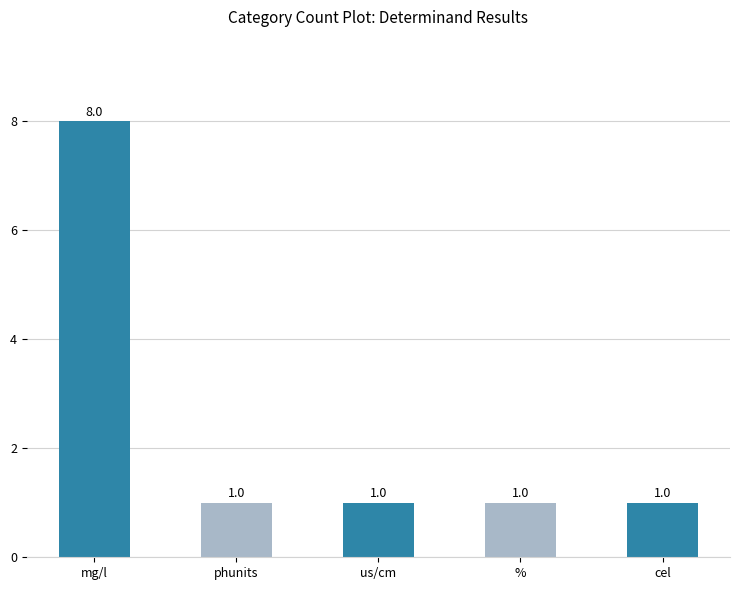

What is the value of the 5th bar from the left?

1